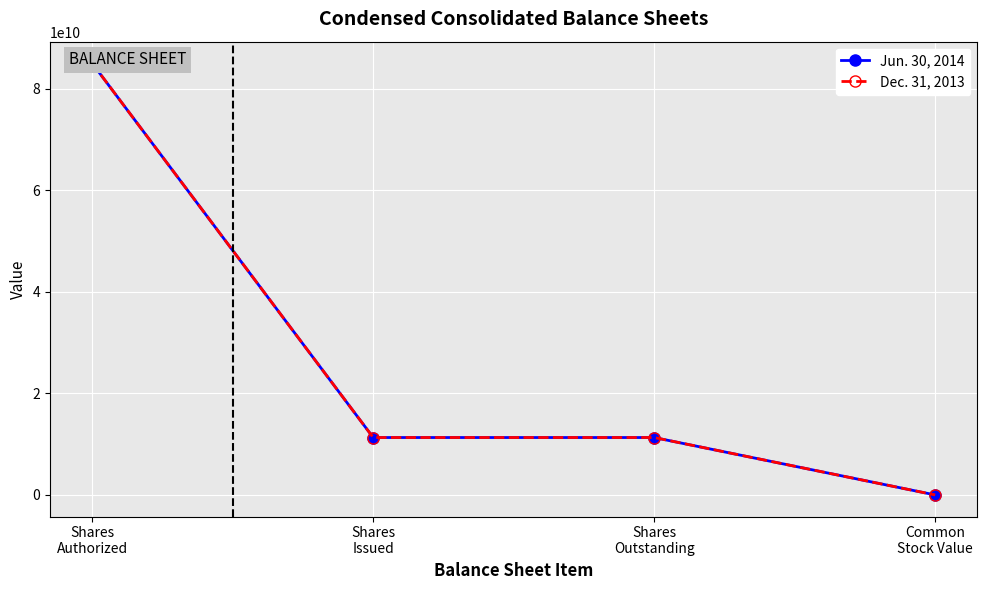

True or false: Dec. 31, 2013 and Jun. 30, 2014 cross at least once.

False